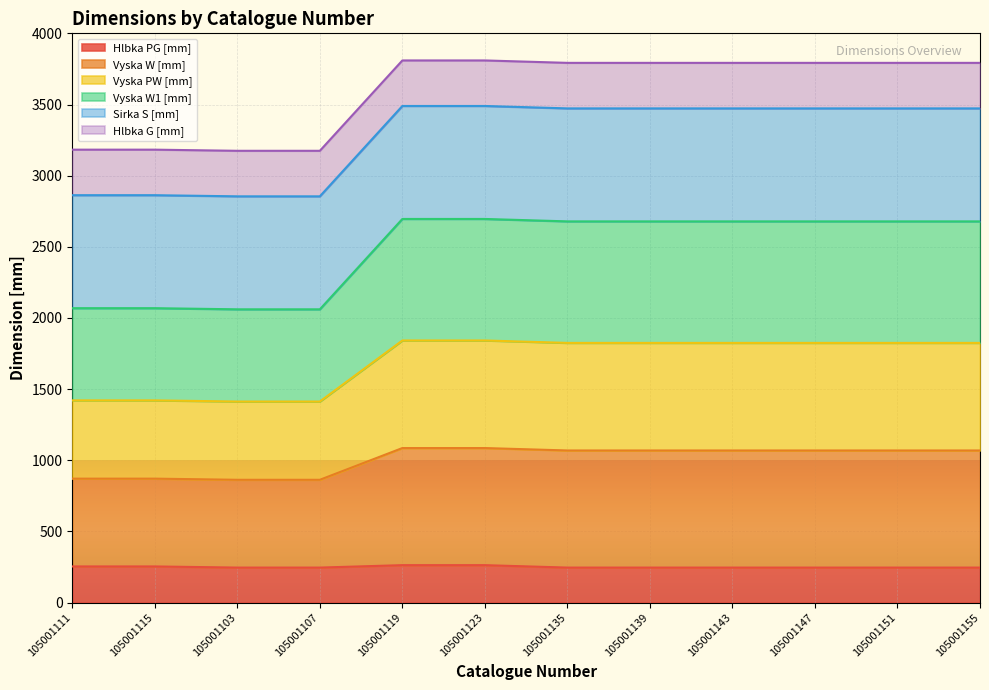

What is the highest value of the Hlbka PG [mm] series?

263